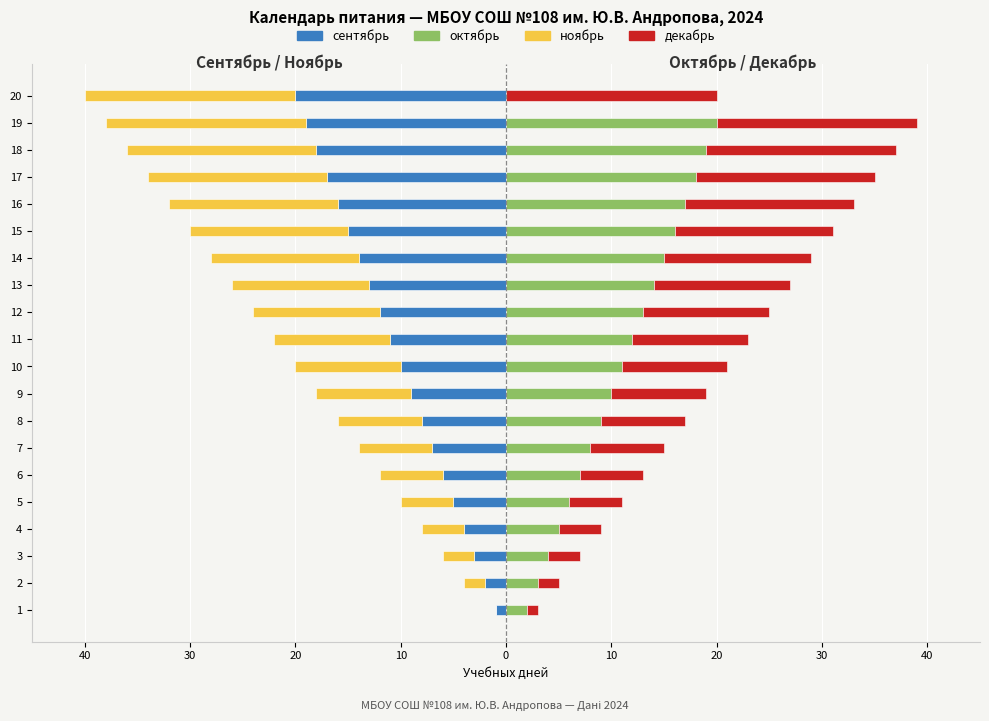

How many bars are there in each group?

4